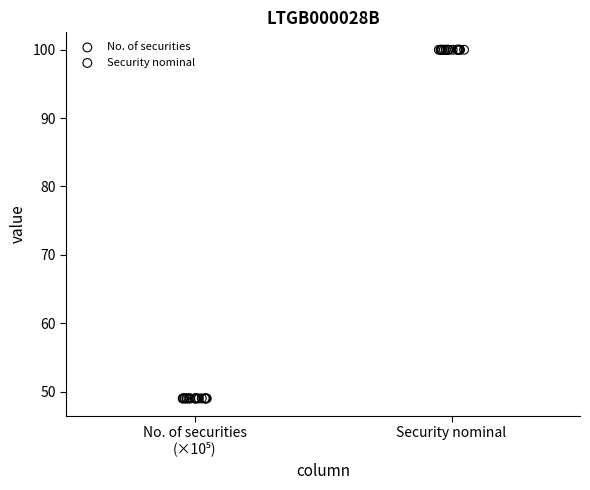

Which series contains the lowest Y value?

No. of securities